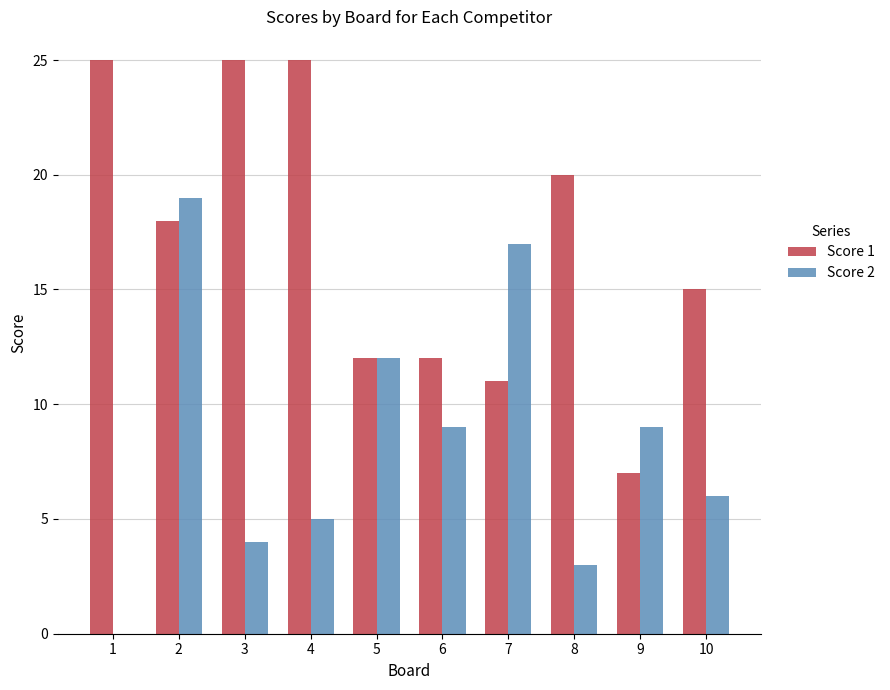

What is the sum of all Score 2 values?

84